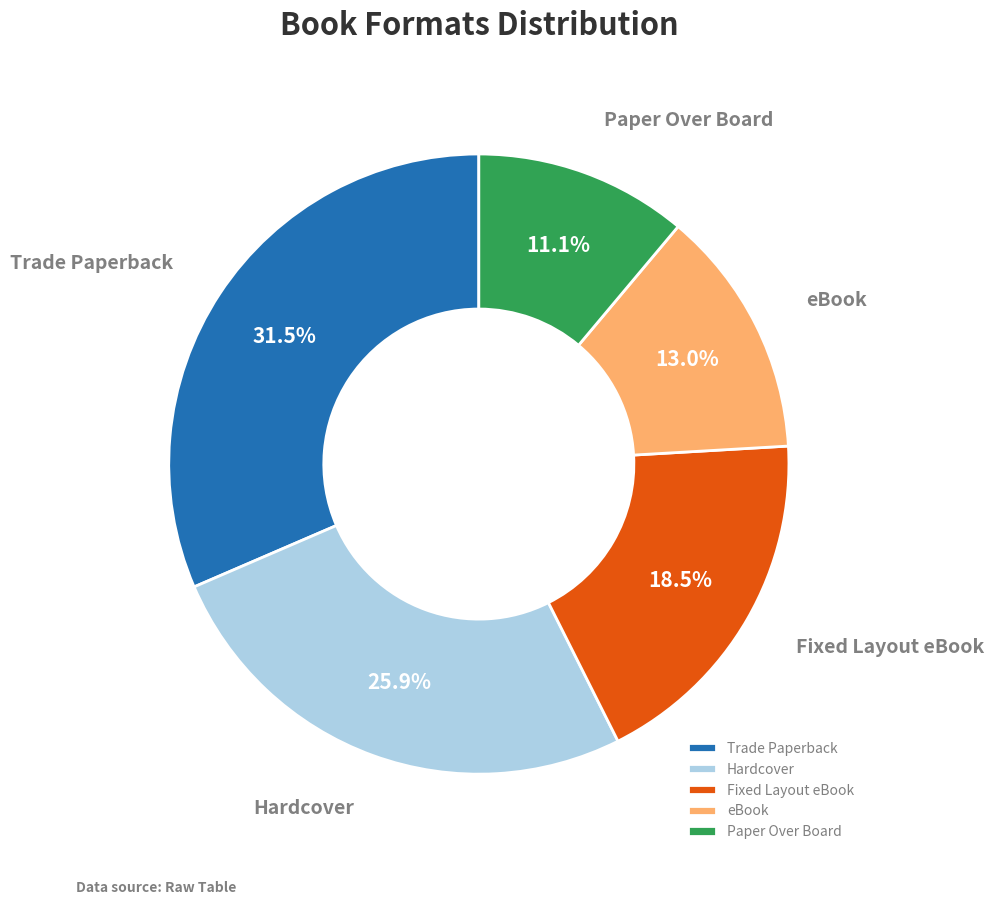

The eBook slice represents 13% of the pie. True or false?

True